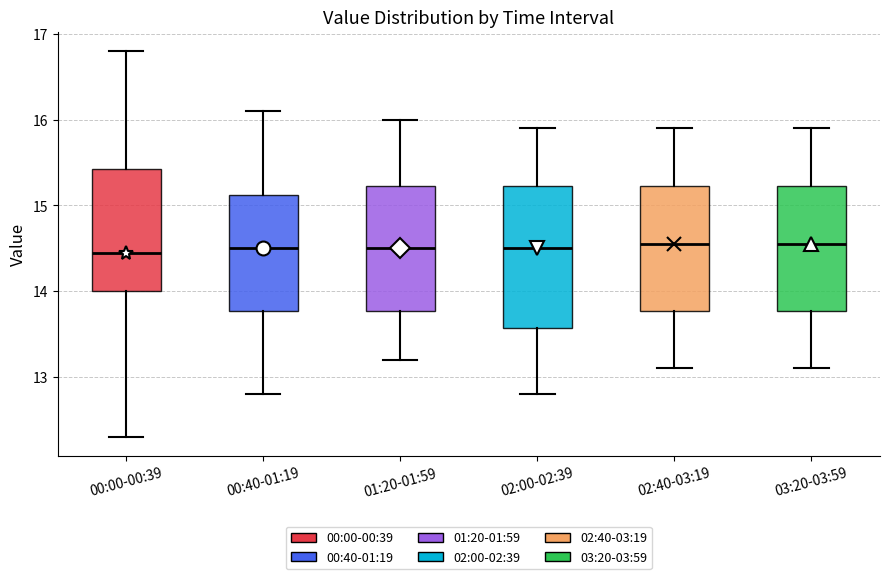

Which box is the tallest, from its lower edge to its upper edge?

02:00-02:39